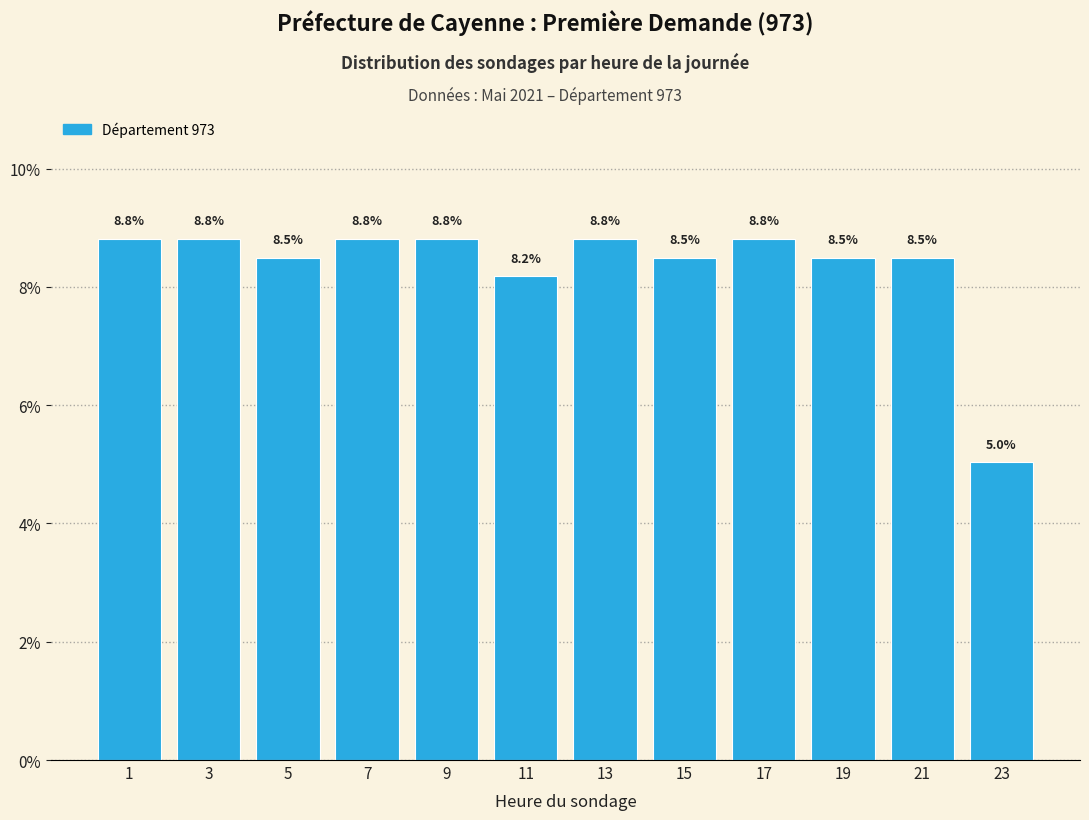

Reading left to right, transcribe all the data shown in this chart.

1=8.8	3=8.8	5=8.5	7=8.8	9=8.8	11=8.2	13=8.8	15=8.5	17=8.8	19=8.5	21=8.5	23=5.0